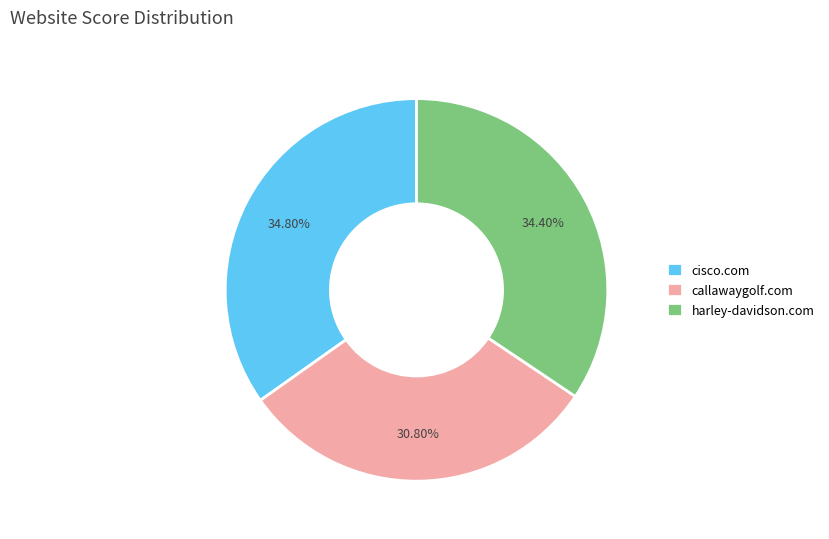

Is there any slice that represents more than half of the pie?

No